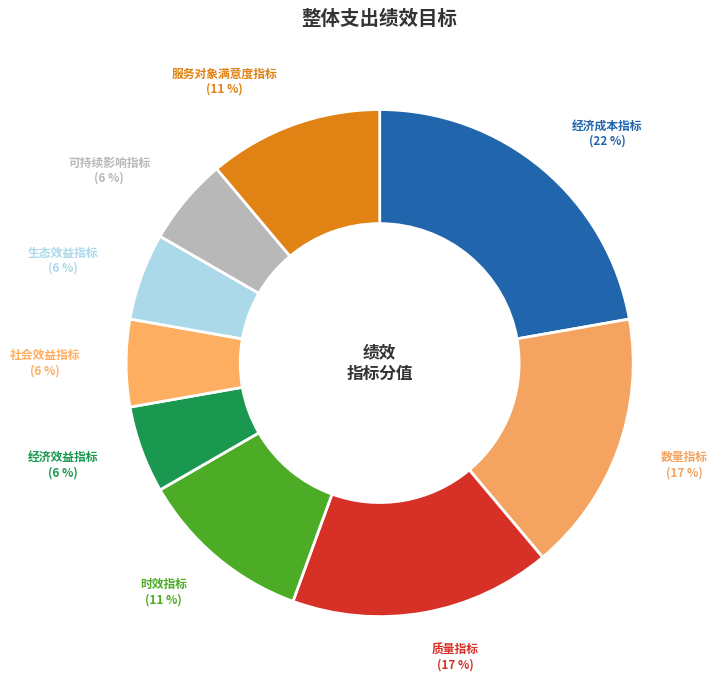

How many segments does this pie chart have?

9